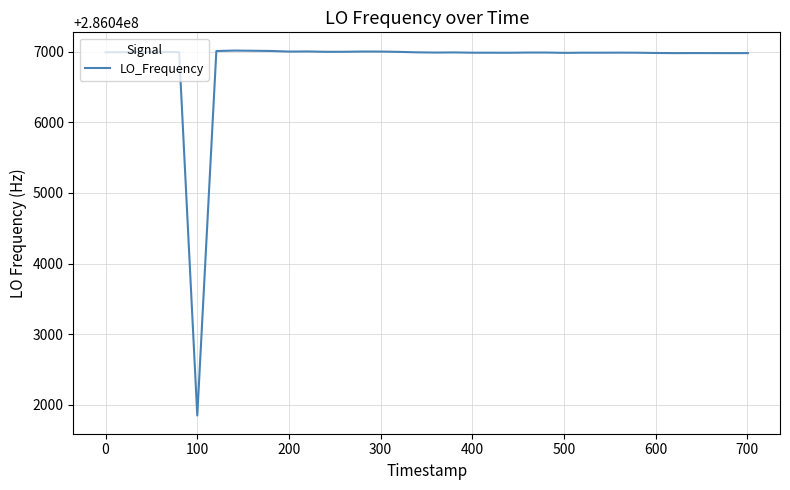

What is the smallest value displayed?

286041851.4